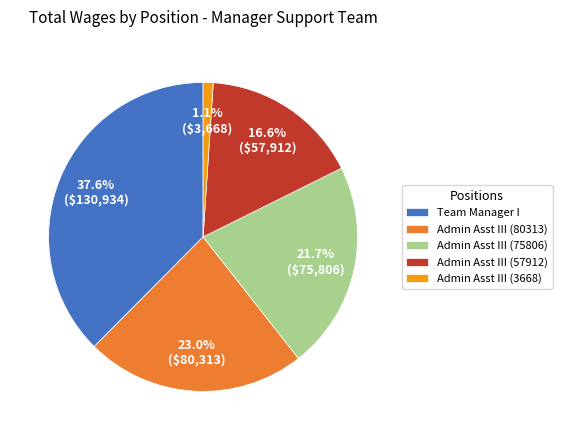

Count the number of slices in the pie.

5